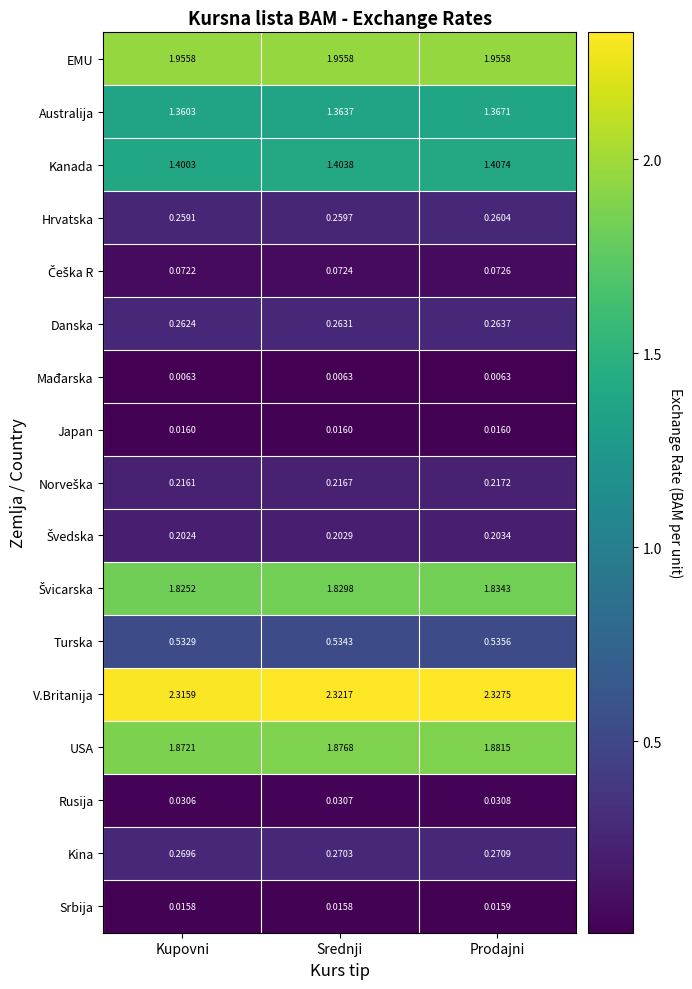

Which series has the largest total across all categories?

V.Britanija